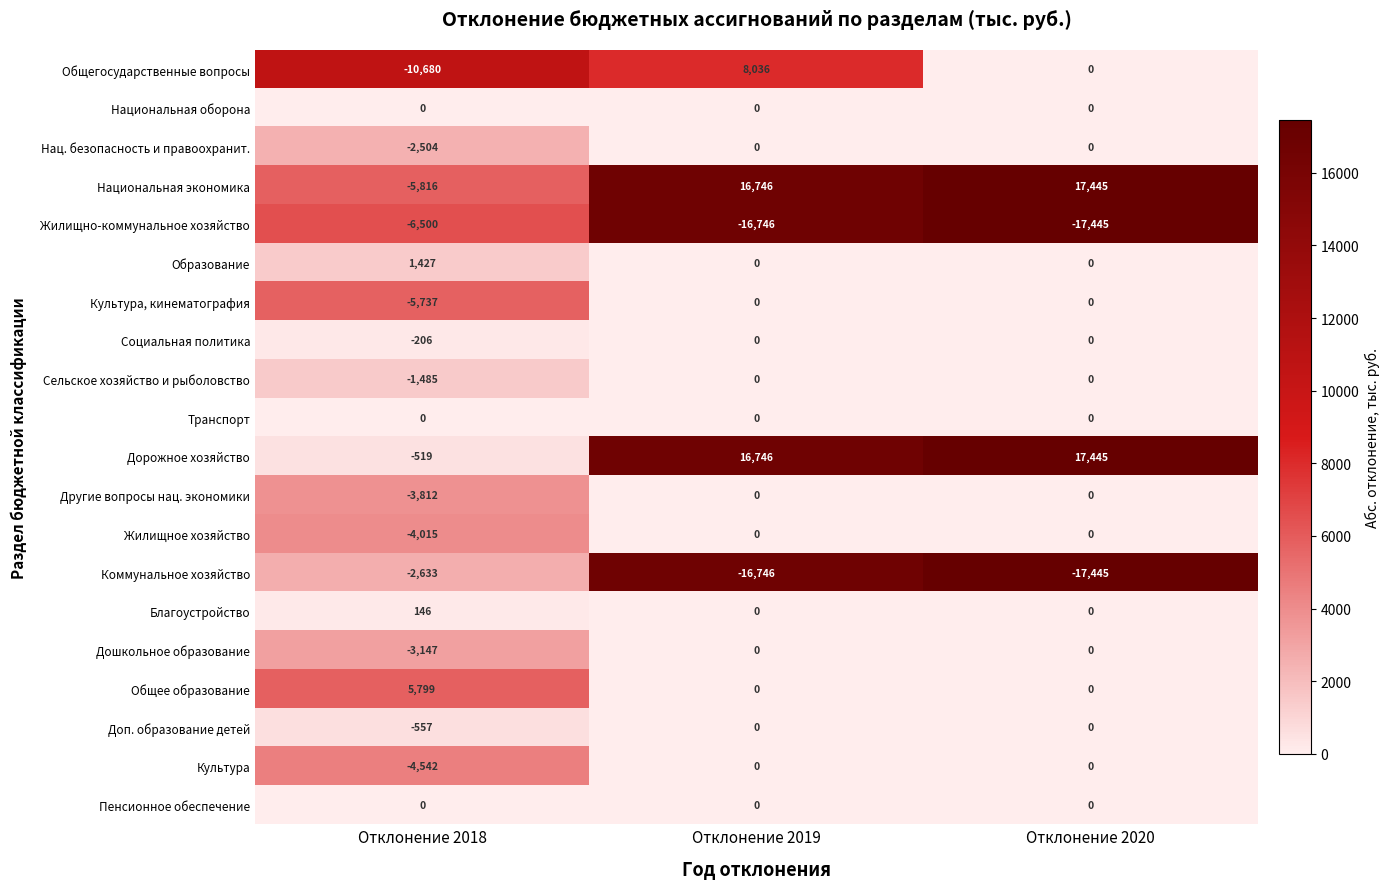

What value does the Образование series have at Отклонение 2018?

1427